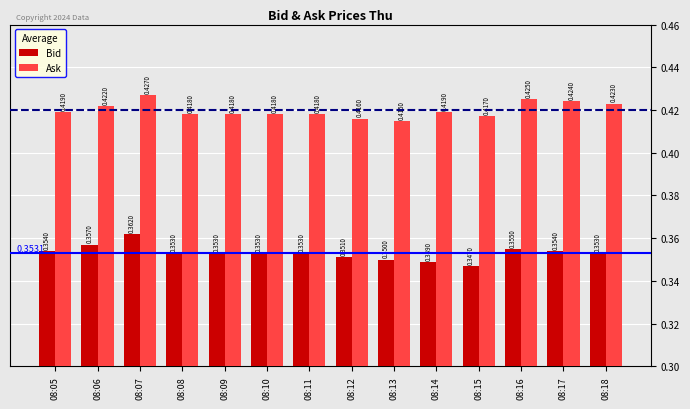

Rank the series by their average value, from highest to lowest.

Ask, Bid